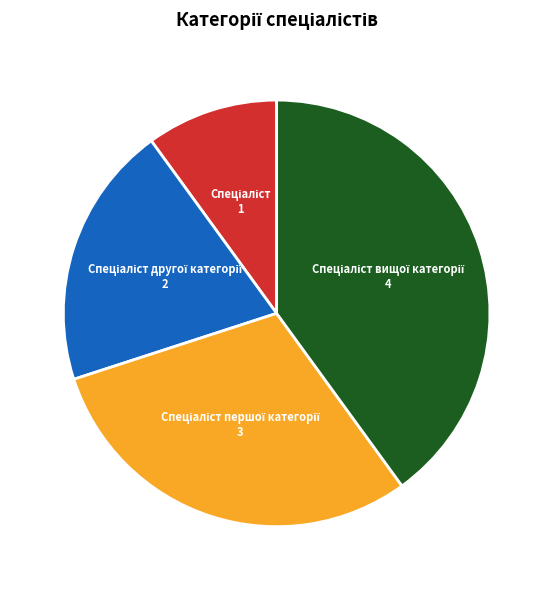

Is there a majority slice in this chart?

No